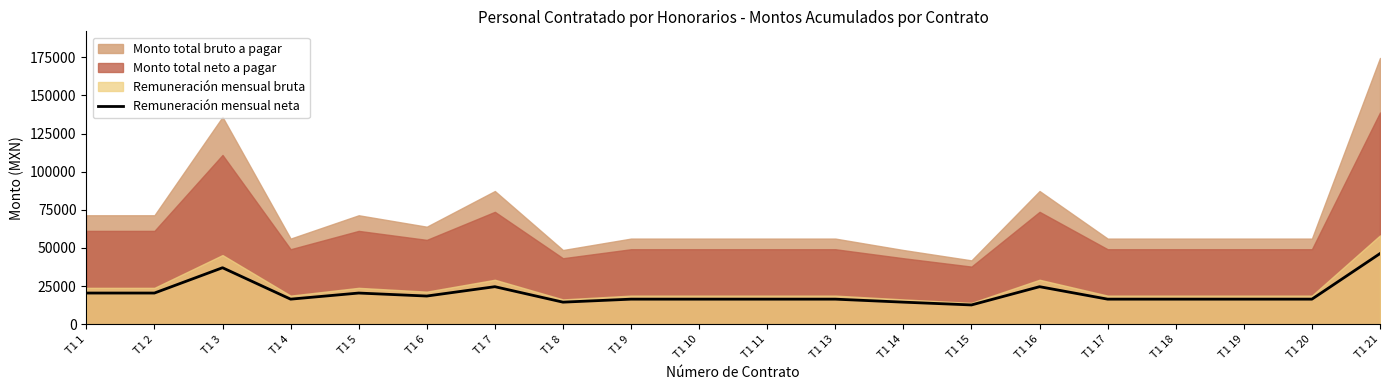

Between T1 6 and T1 7, which is larger?

T1 7